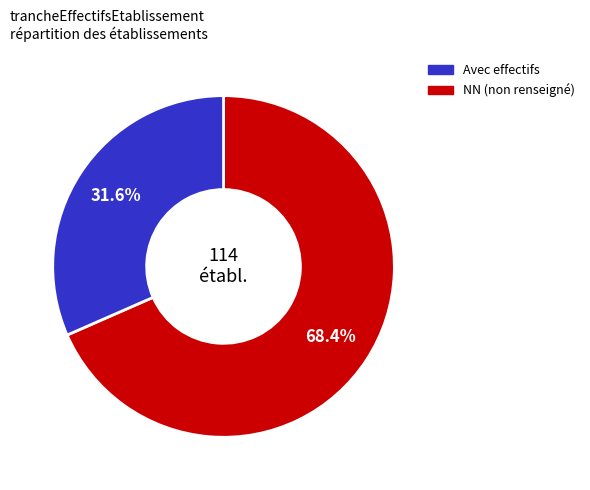

Is there any slice that represents more than half of the pie?

Yes